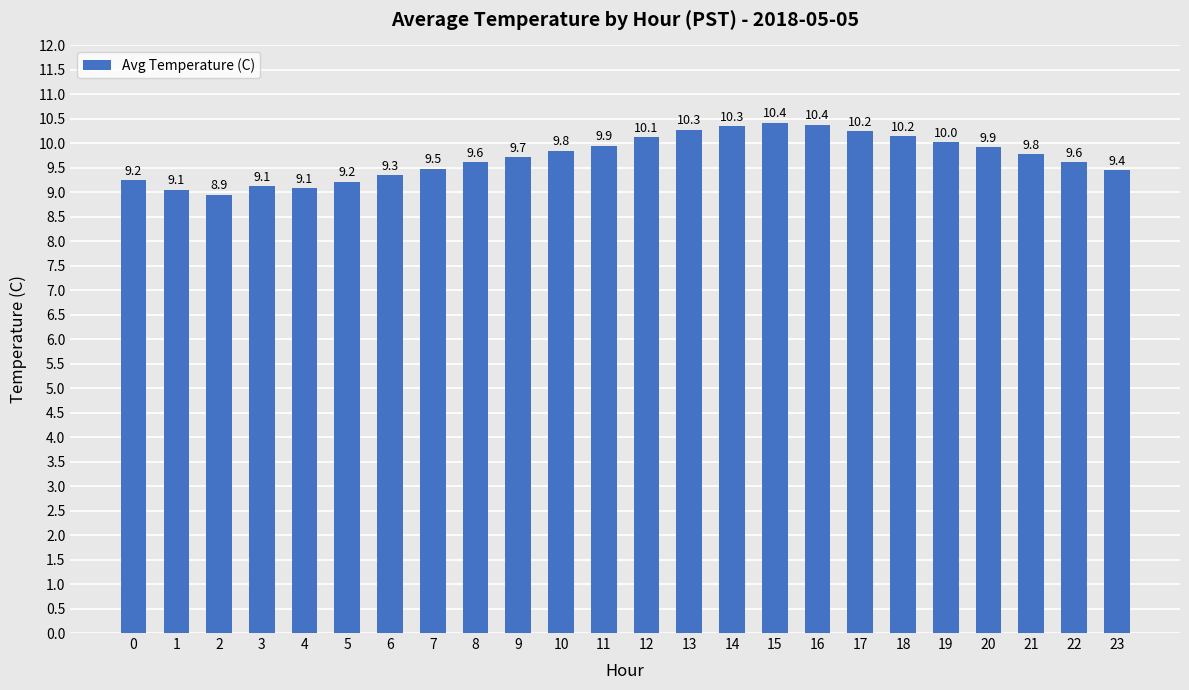

What is the ratio of the value at 3 to the value at 14?

0.9